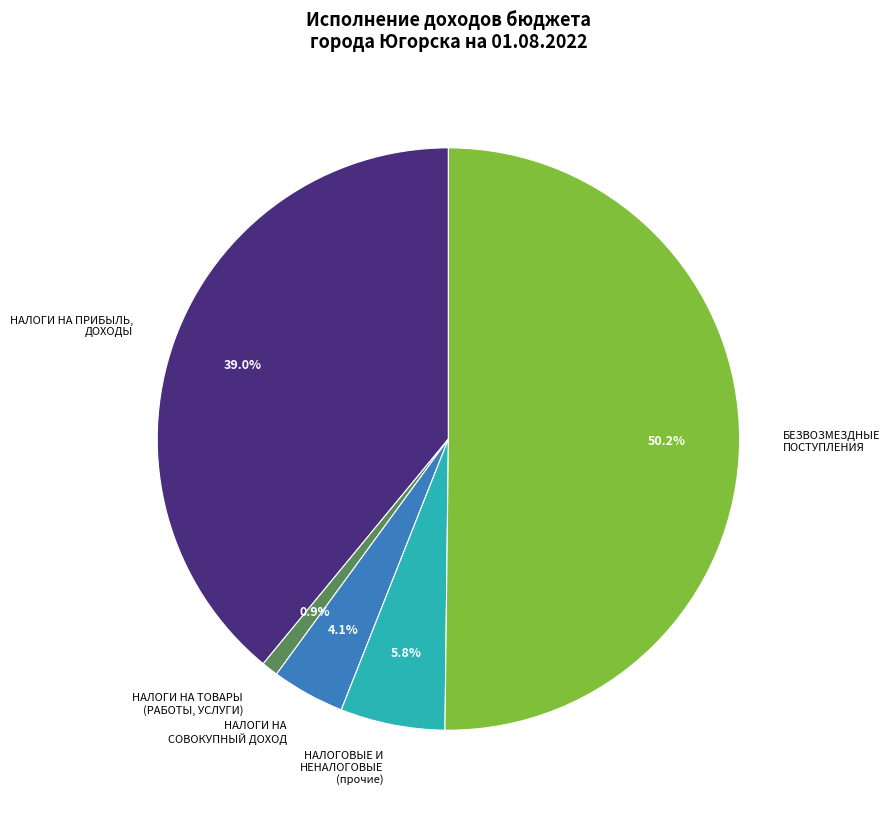

To the nearest percent, what is the combined percentage of НАЛОГИ НА СОВОКУПНЫЙ ДОХОД and БЕЗВОЗМЕЗДНЫЕ ПОСТУПЛЕНИЯ?

54%